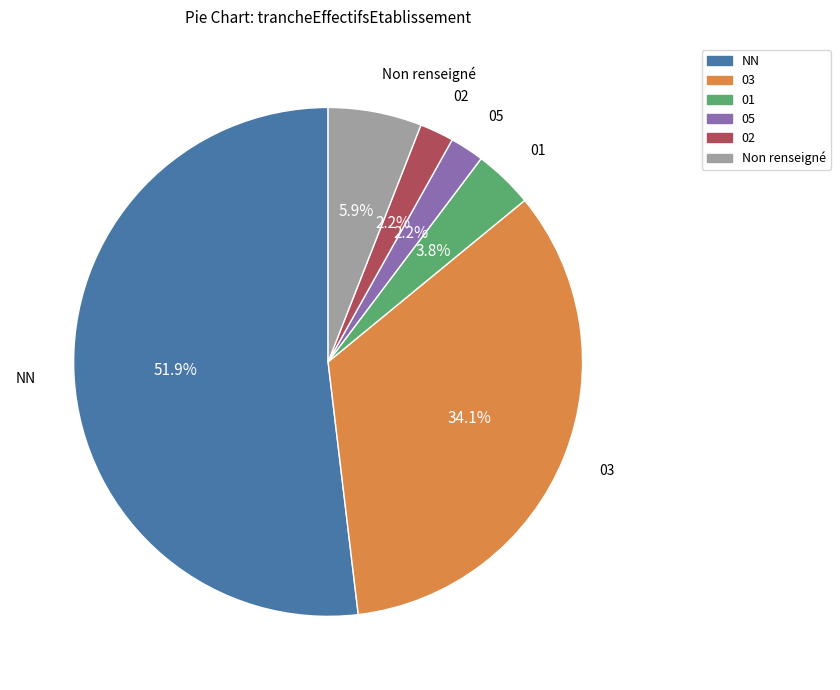

Is there any slice that represents more than half of the pie?

Yes